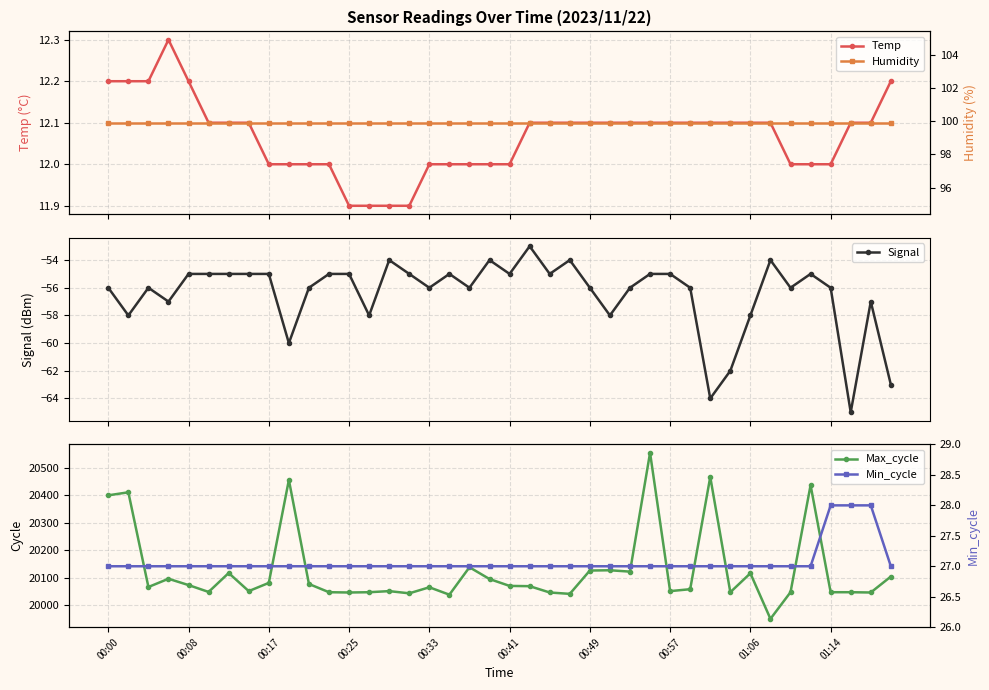

Which series has the widest spread of values?

Max_cycle